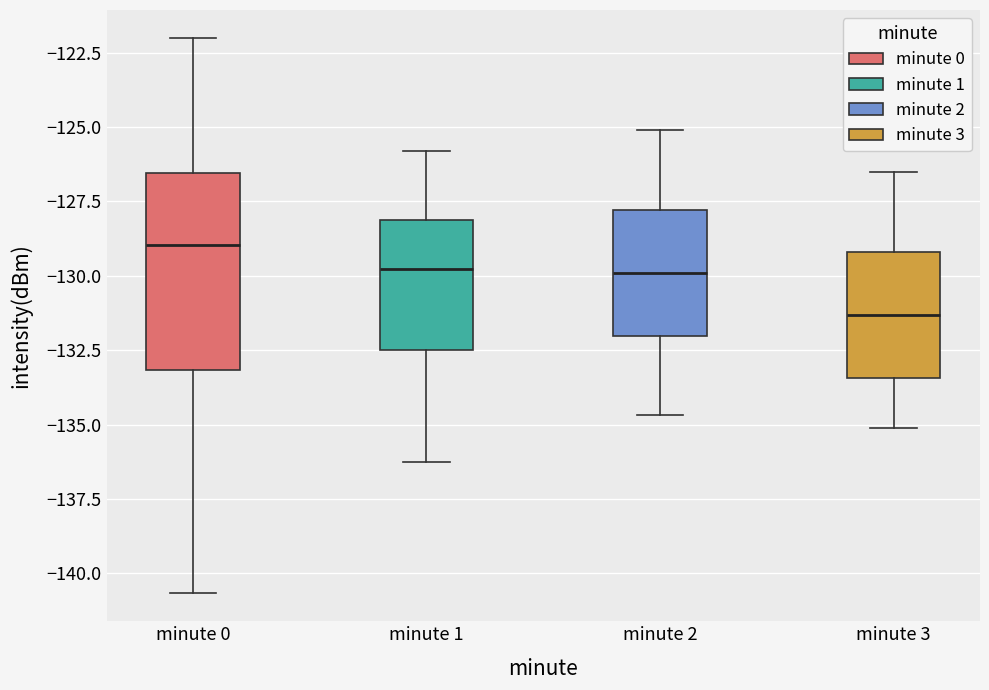

Reading left to right, read every box against the y-axis: the position of its median line, the range the box covers, and the ends of its whiskers. The values are not printed on the chart, so give them approximately, as read against the axis.

minute 0: median -129.0, box -133.0 to -126.5, whiskers -140.5 to -122.0
minute 1: median -130.0, box -132.5 to -128.0, whiskers -136.5 to -126.0
minute 2: median -130.0, box -132.0 to -128.0, whiskers -134.5 to -125.0
minute 3: median -131.5, box -133.5 to -129.0, whiskers -135.0 to -126.5